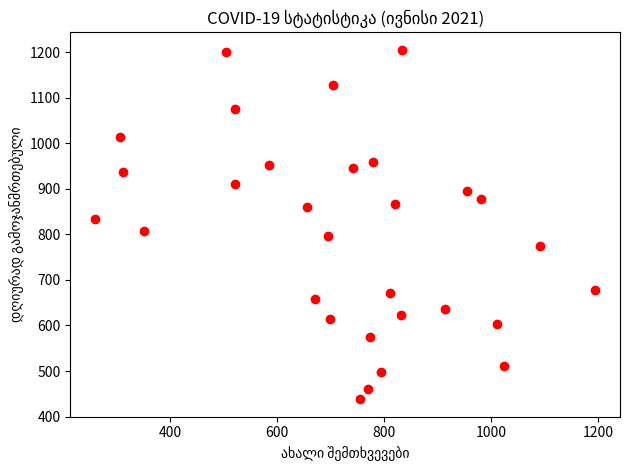

What is the range of Y values (max minus min)?

767